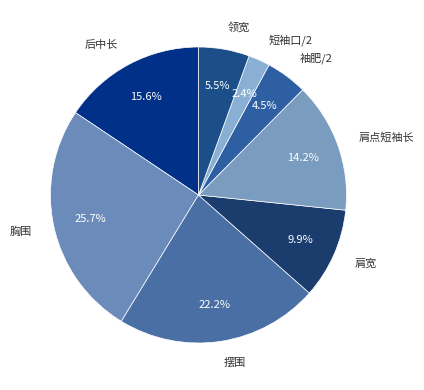

What portion of the pie excludes 肩点短袖长?

85.8%